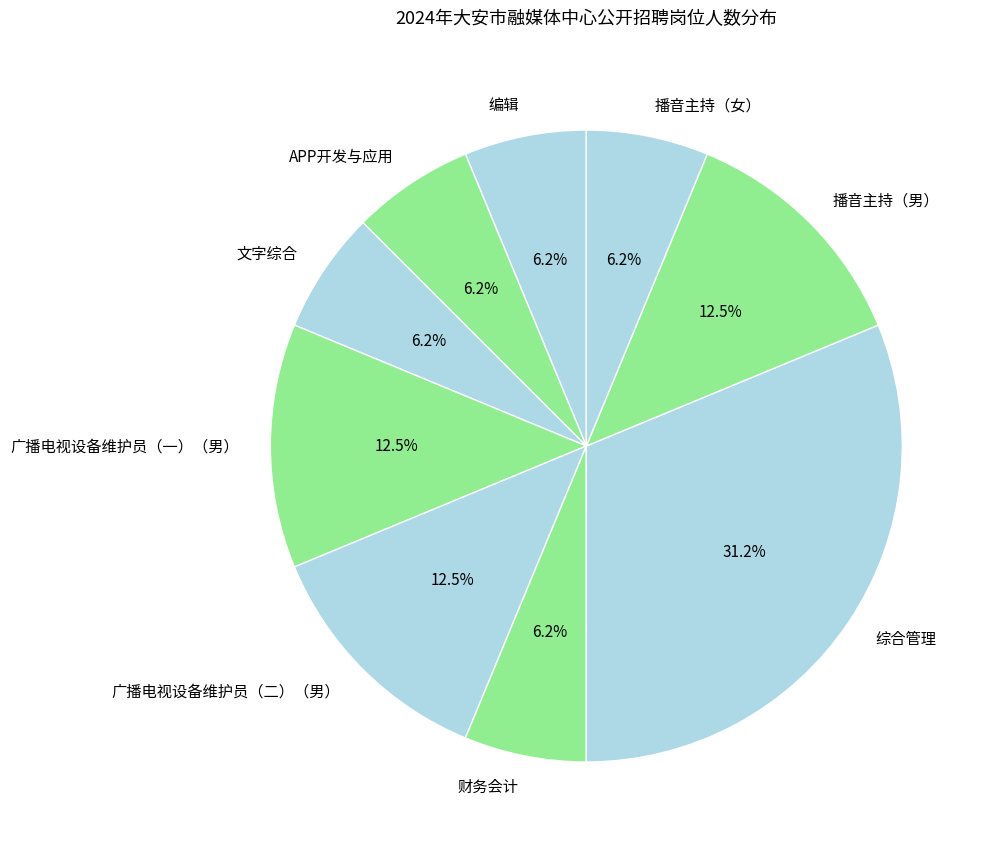

Is 播音主持（女） the majority of the pie?

No